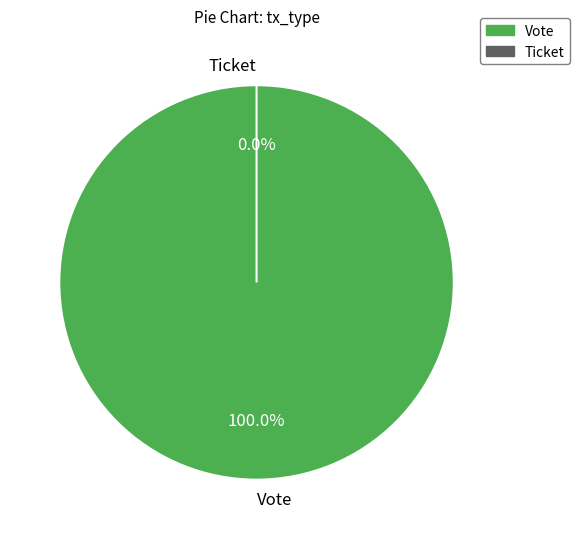

What percentage is the Vote slice, to the nearest percent?

100%